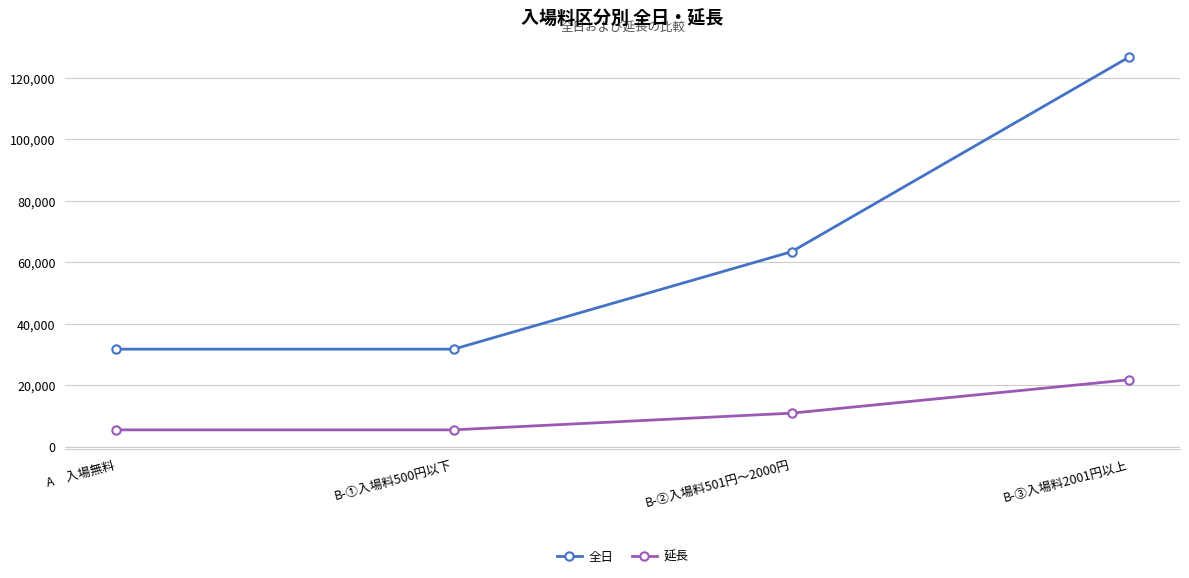

Reading left to right, list all the values displayed in this chart.

全日: A　入場無料=31700	B-①入場料500円以下=31700	B-②入場料501円～2000円=63400	B-③入場料2001円以上=126800
延長: A　入場無料=5434	B-①入場料500円以下=5434	B-②入場料501円～2000円=10868	B-③入場料2001円以上=21737